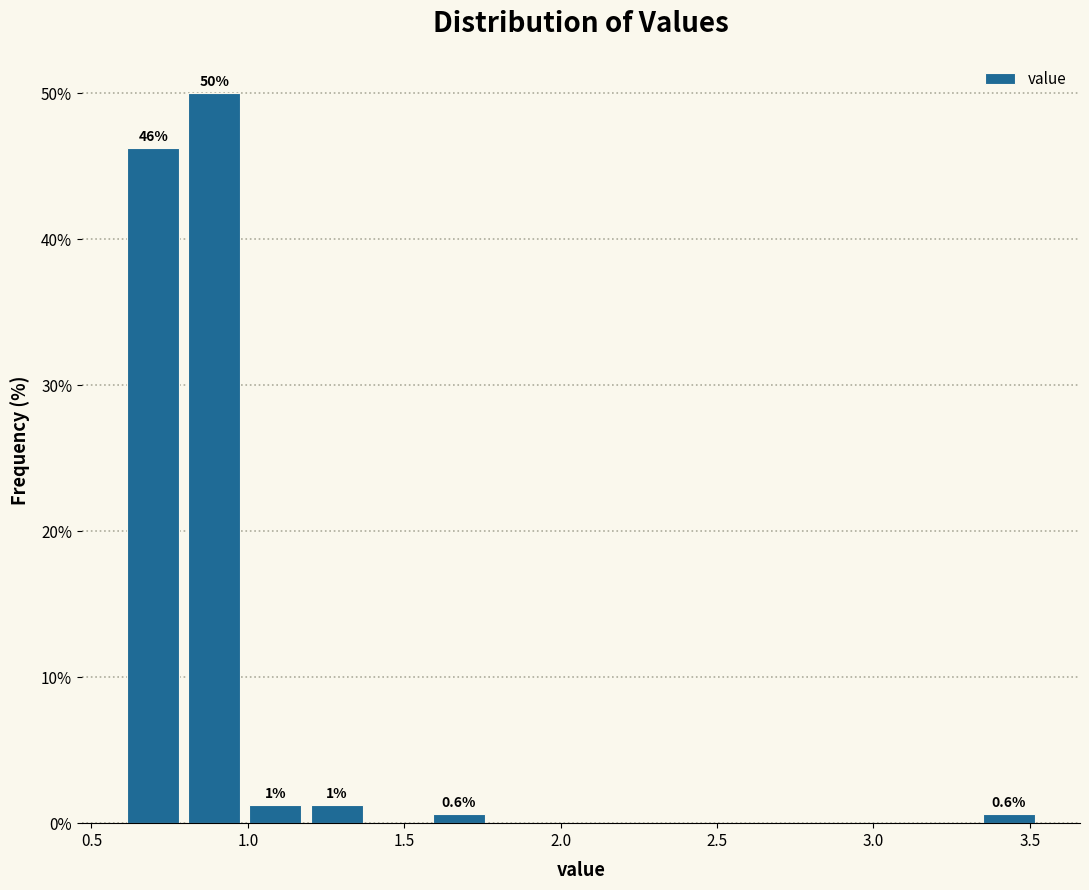

Read against the x-axis, roughly where is the centre of the tallest bar?

0.90